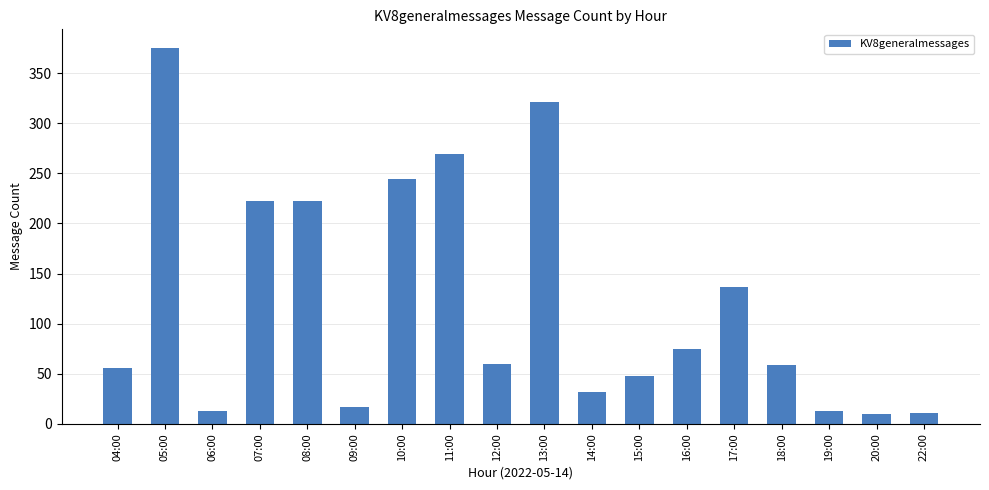

At which category does the chart reach its peak across all series?

05:00